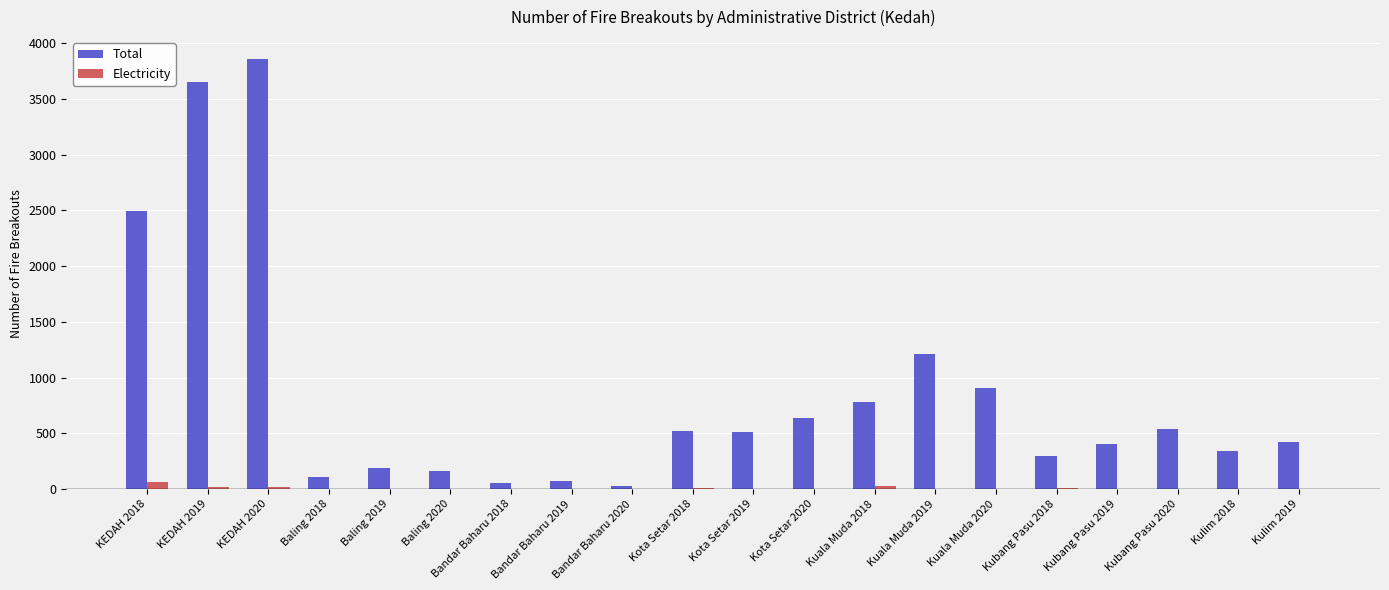

How many groups of bars are there?

20